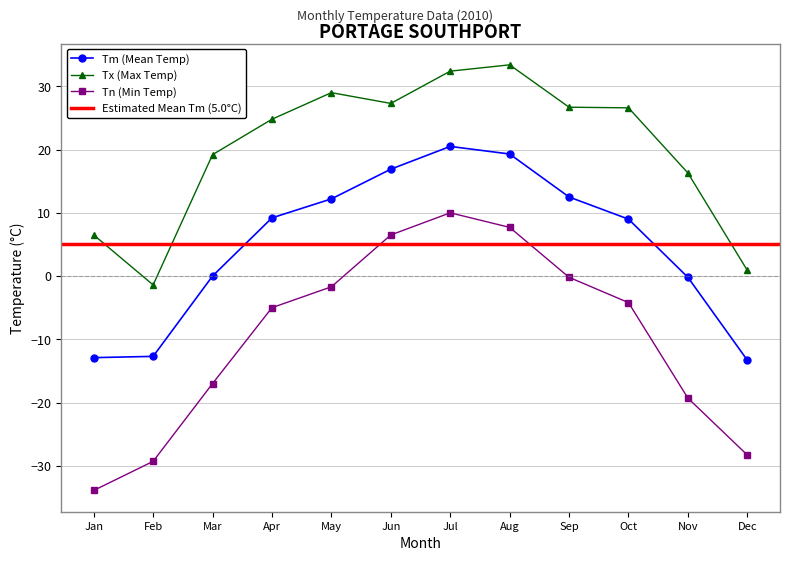

What is the maximum value for Tm?

20.5